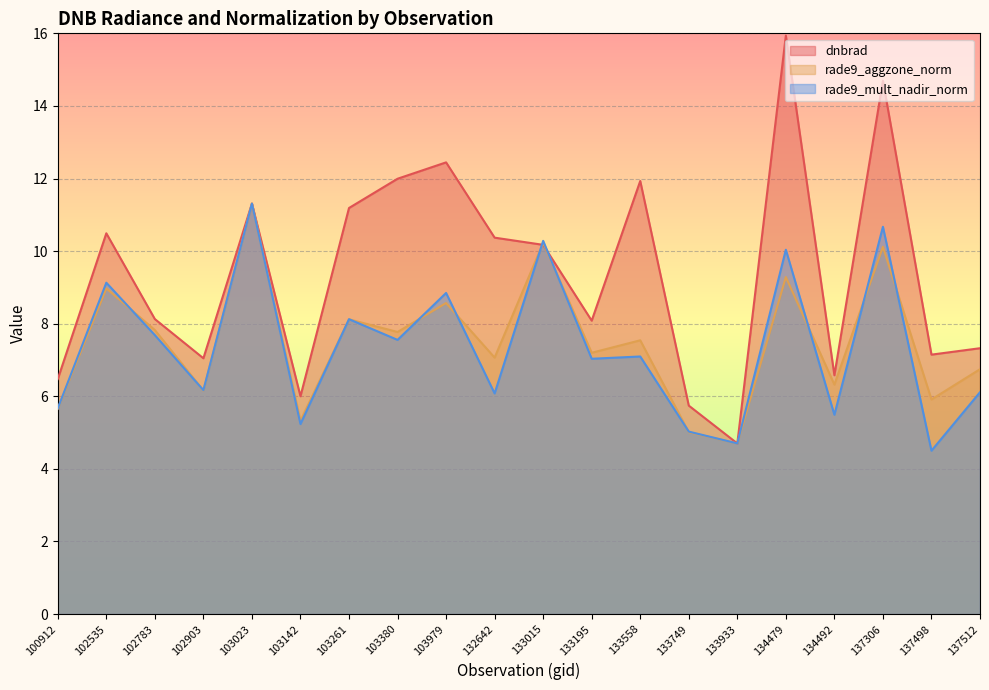

What is the lowest value of the rade9_mult_nadir_norm series?

4.5